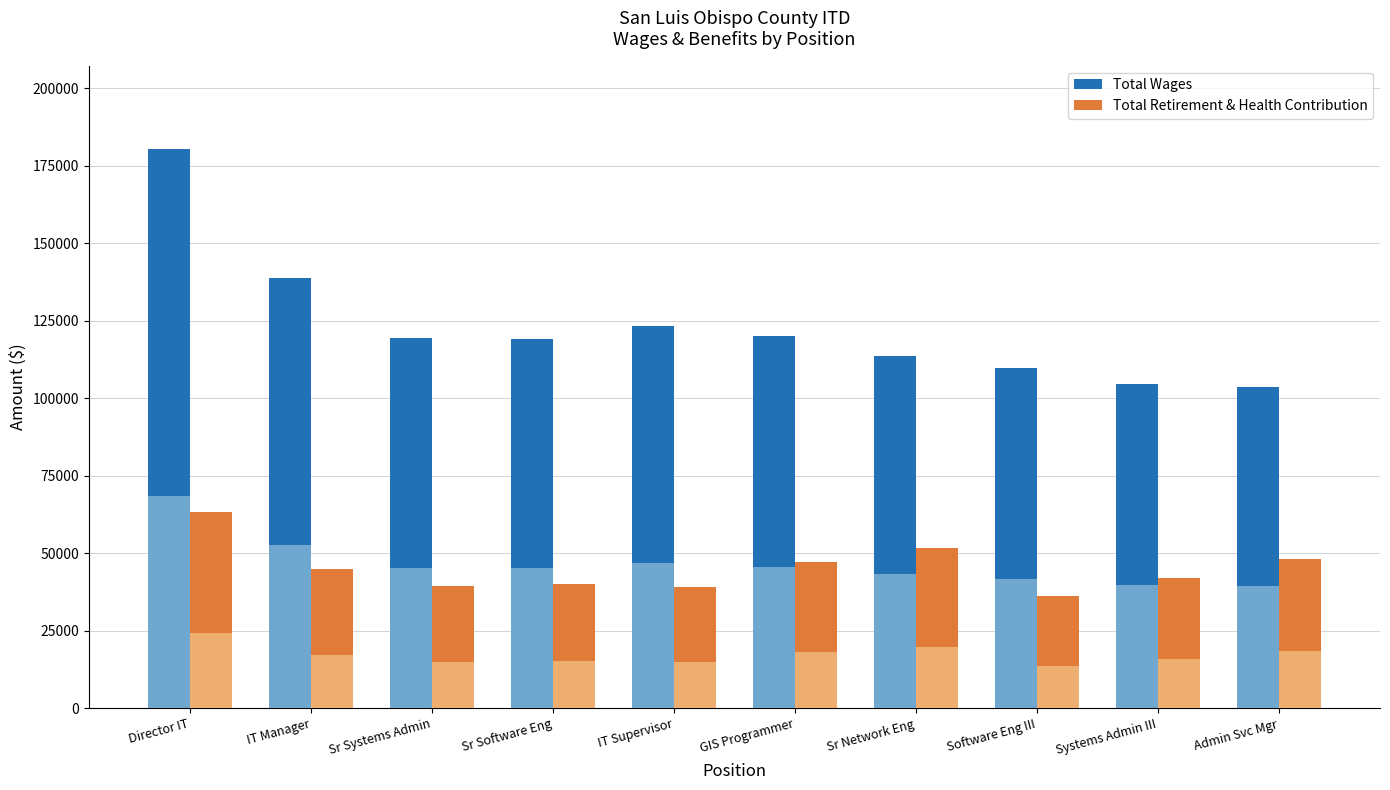

Rank the series by their average value, from highest to lowest.

Total Wages, Total Retirement & Health Contribution